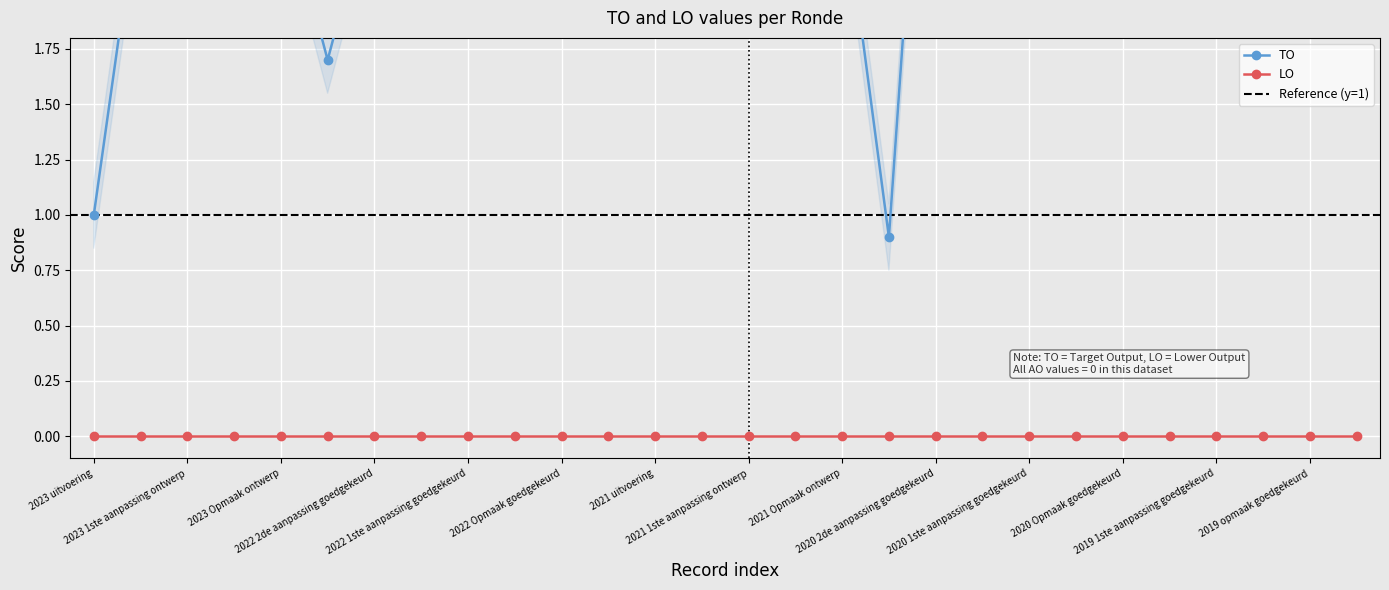

Approximately how many times larger is the value at 2022 Opmaak goedgekeurd compared to 2022 1ste aanpassing ontwerp?

1.0